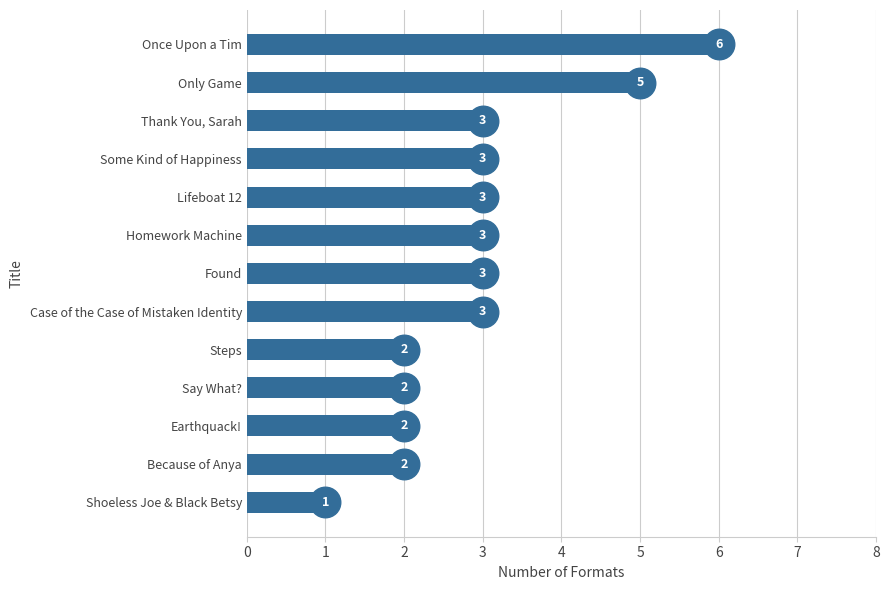

Which category has the lowest value across all series?

Shoeless Joe & Black Betsy